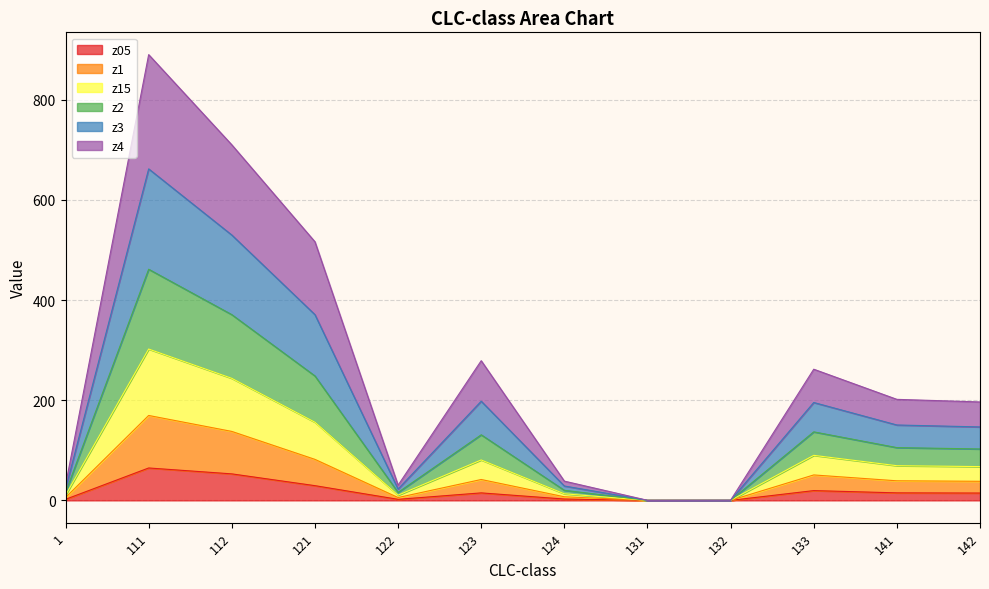

What is the maximum value for z05?

64.7